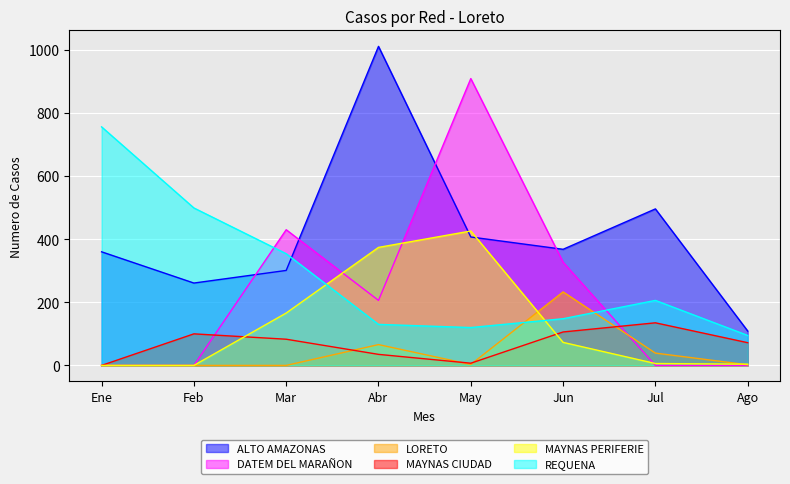

Reading left to right, list all the values displayed in this chart.

ALTO AMAZONAS: Ene=360	Feb=261	Mar=301	Abr=1011	May=407	Jun=368	Jul=496	Ago=109
DATEM DEL MARAÑON: Ene=0	Feb=0	Mar=430	Abr=206	May=909	Jun=327	Jul=0	Ago=0
LORETO: Ene=0	Feb=0	Mar=0	Abr=66	May=3	Jun=233	Jul=39	Ago=2
MAYNAS CIUDAD: Ene=0	Feb=100	Mar=83	Abr=35	May=7	Jun=106	Jul=135	Ago=72
MAYNAS PERIFERIE: Ene=0	Feb=0	Mar=166	Abr=374	May=426	Jun=73	Jul=6	Ago=4
REQUENA: Ene=756	Feb=499	Mar=354	Abr=130	May=120	Jun=148	Jul=206	Ago=95